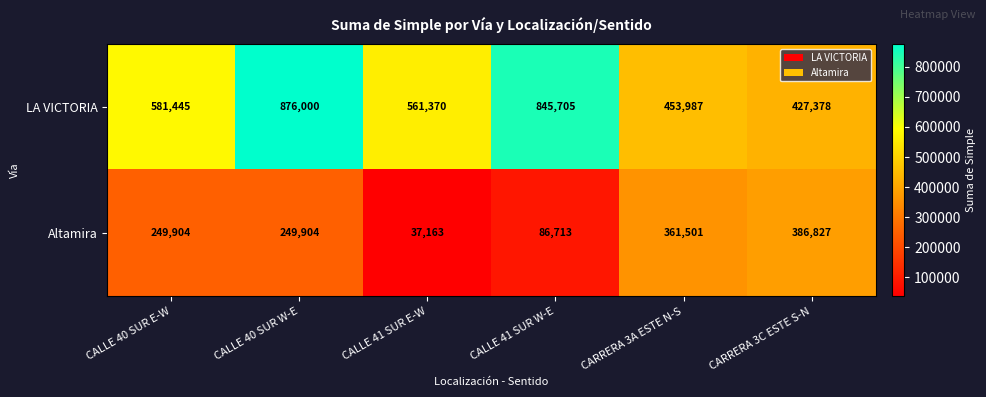

What is the total value across all series at CARRERA 3A ESTE N-S?

815488